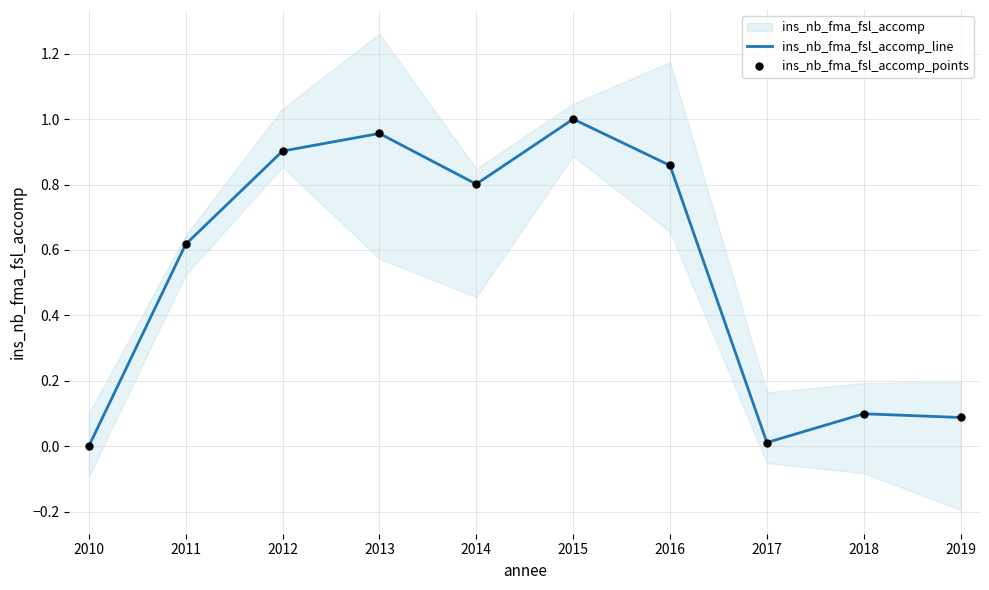

Is the value of ins_nb_fma_fsl_accomp_points at 2011 greater than the value of ins_nb_fma_fsl_accomp_line at 2019?

Yes